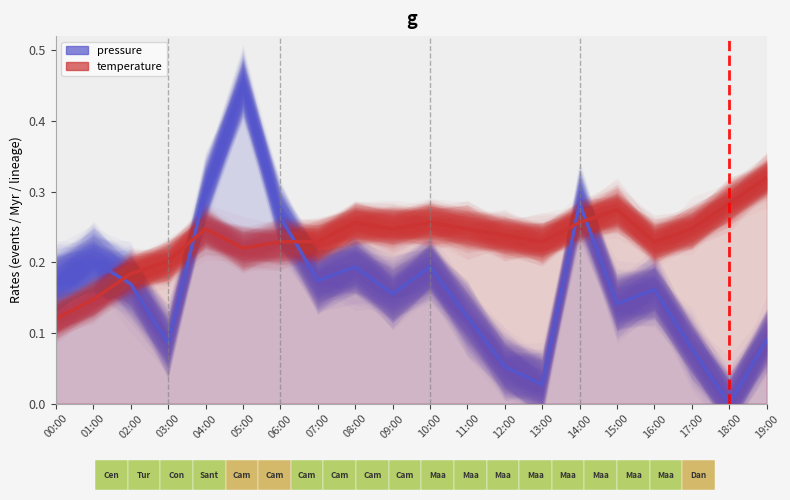

Reading left to right, list all the values displayed in this chart.

pressure: 00:00=0.2	01:00=0.2	02:00=0.2	03:00=0.1	04:00=0.3	05:00=0.5	06:00=0.3	07:00=0.2	08:00=0.2	09:00=0.2	10:00=0.2	11:00=0.1	12:00=0.1	13:00=0.0	14:00=0.3	15:00=0.1	16:00=0.2	17:00=0.1	18:00=0.0	19:00=0.1
temperature: 00:00=0.1	01:00=0.1	02:00=0.2	03:00=0.2	04:00=0.2	05:00=0.2	06:00=0.2	07:00=0.2	08:00=0.3	09:00=0.2	10:00=0.3	11:00=0.2	12:00=0.2	13:00=0.2	14:00=0.3	15:00=0.3	16:00=0.2	17:00=0.2	18:00=0.3	19:00=0.3